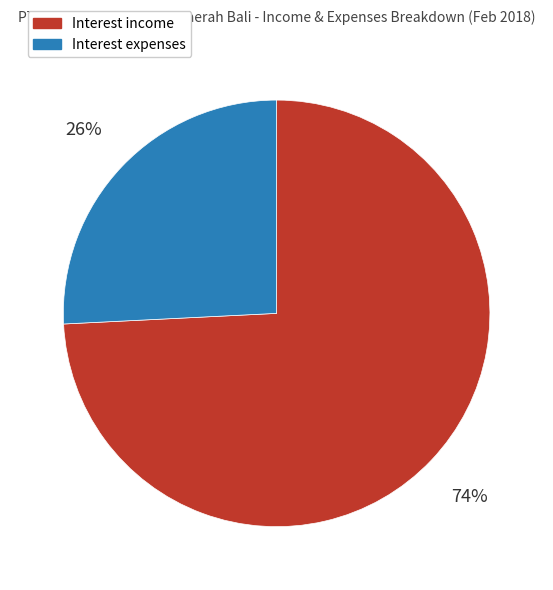

How many slices are in this pie chart?

2